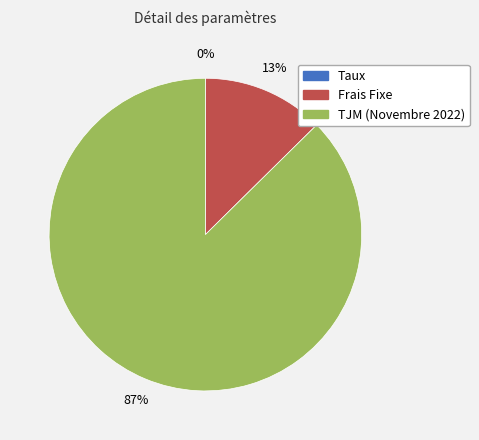

What is the largest slice in the pie chart?

TJM (Novembre 2022)